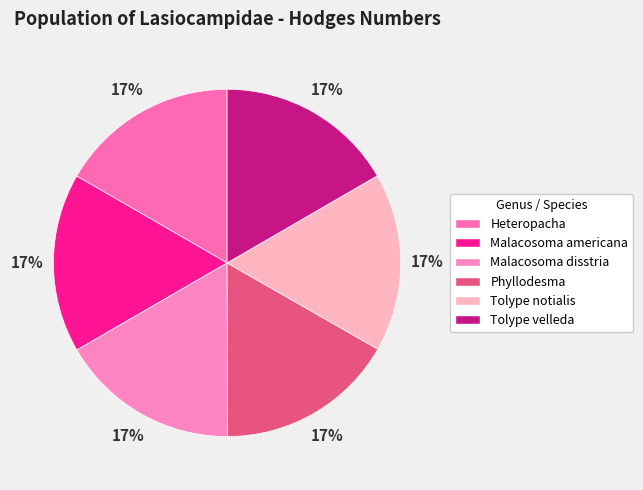

How many segments does this pie chart have?

6